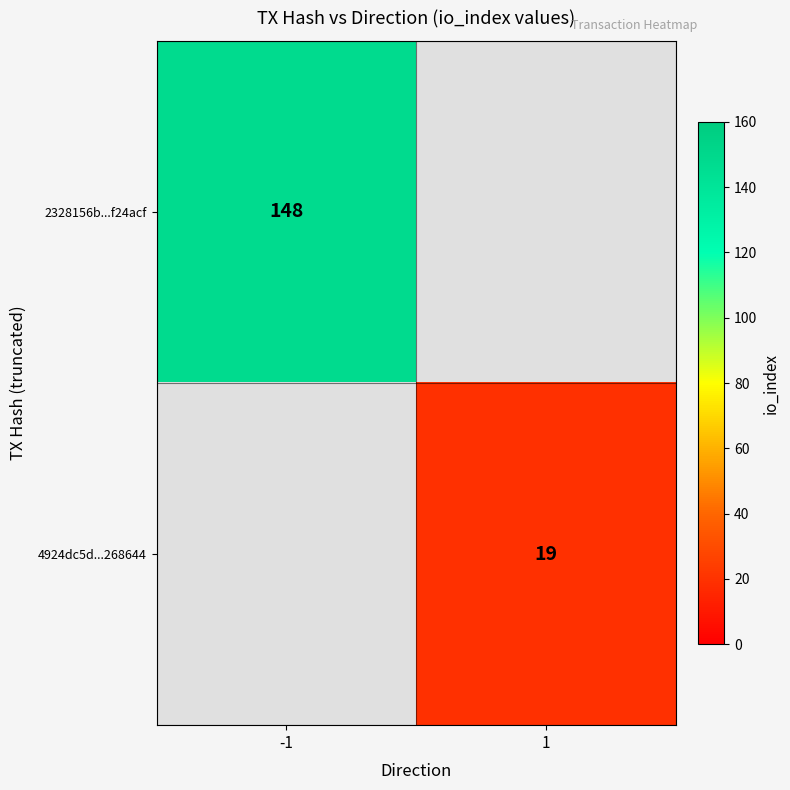

How many series are shown in this chart?

2